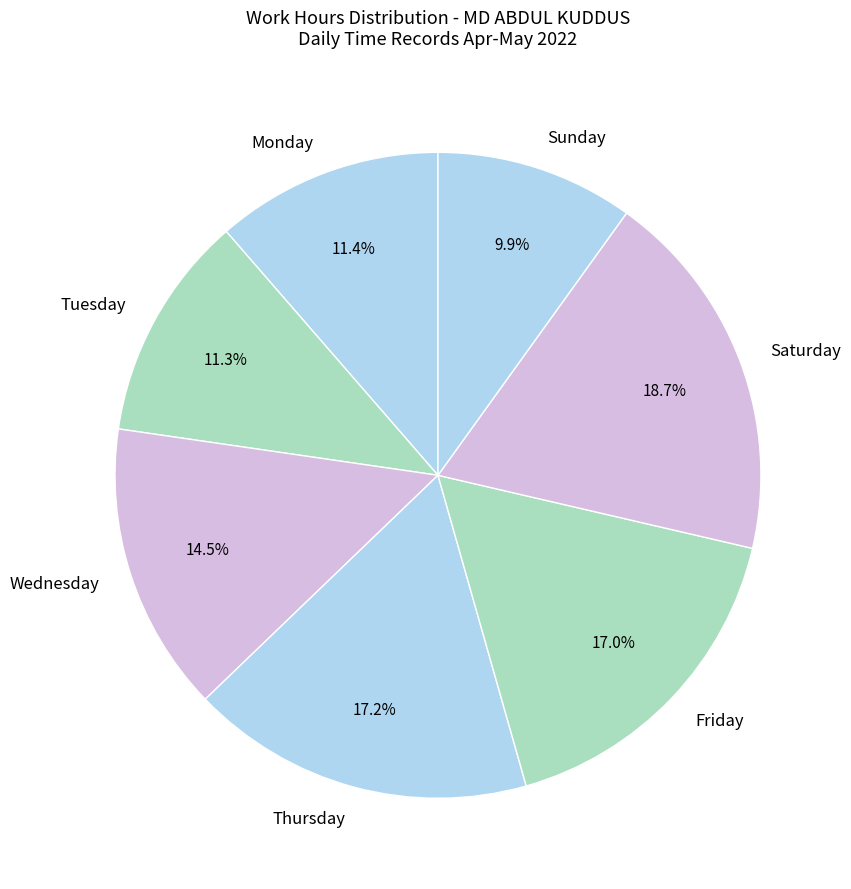

How many slices are in this pie chart?

7